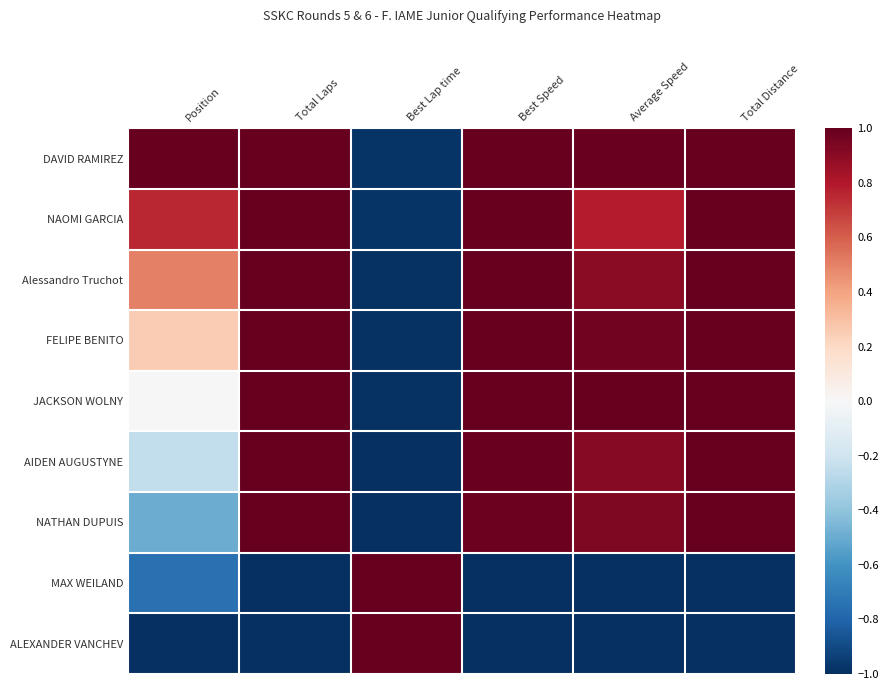

Count the number of categories in the chart.

6